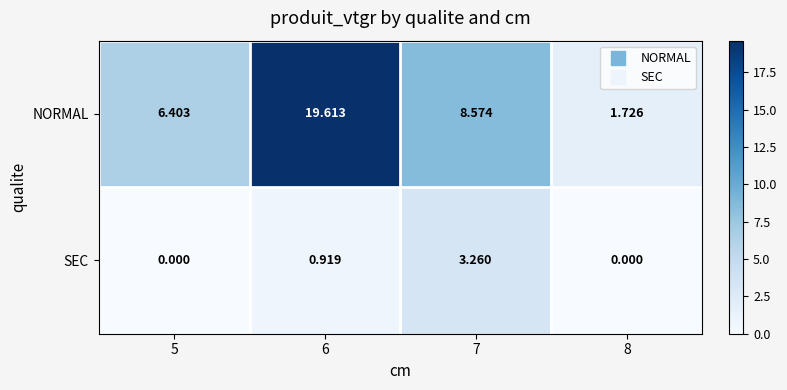

How many data points in NORMAL are above 8?

2